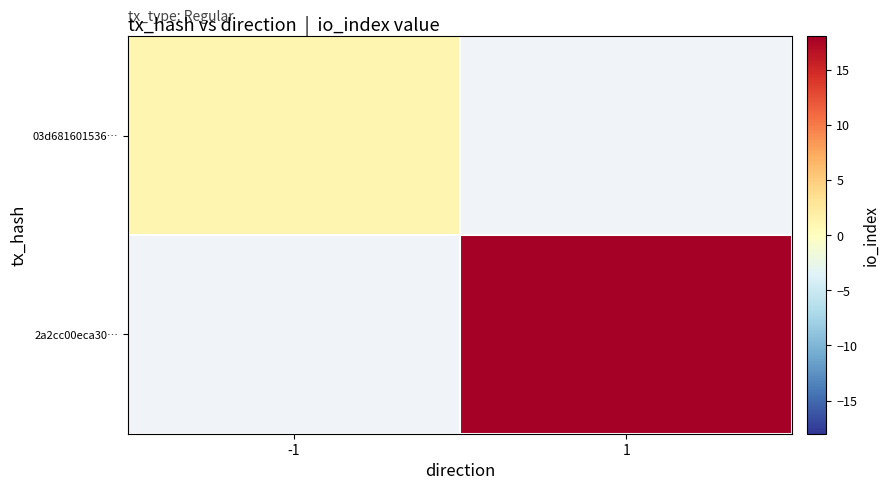

How many data points does each series have?

2